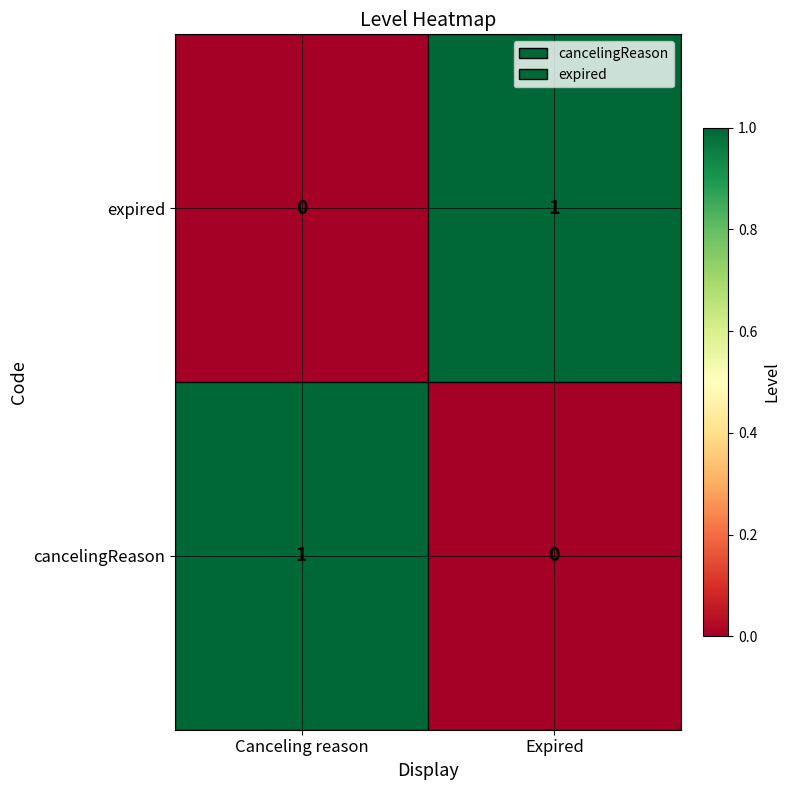

True or false: expired has a value of 1 at Expired.

True